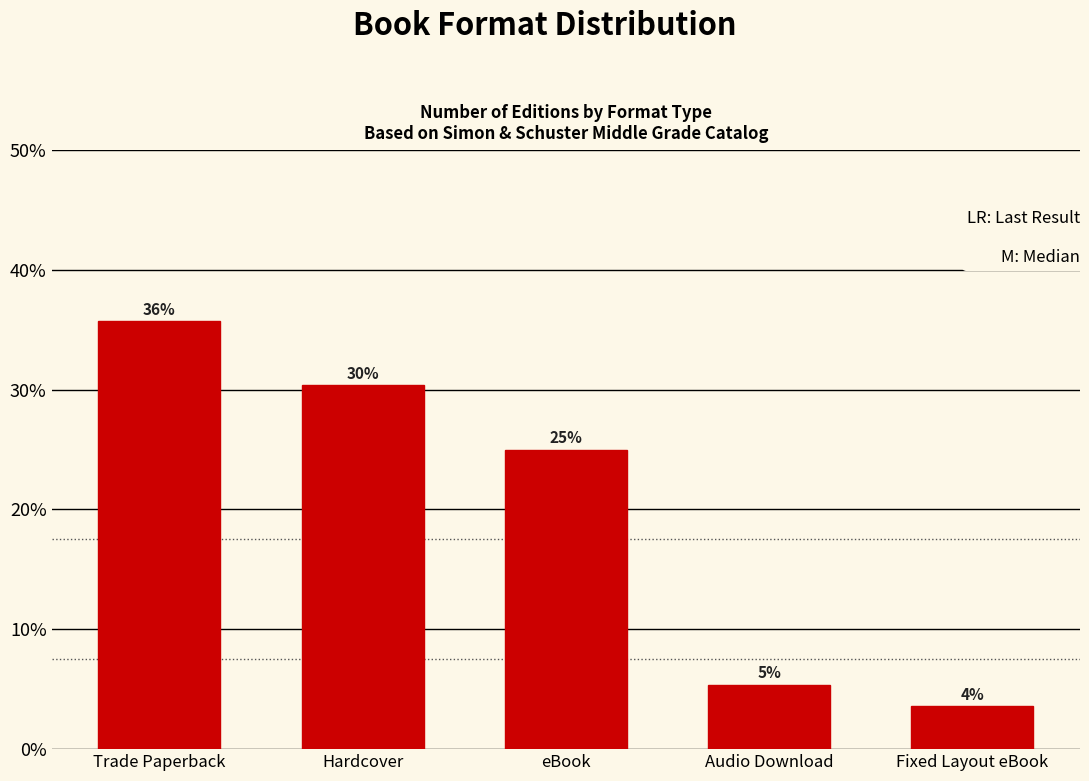

Does the chart contain any negative values?

No